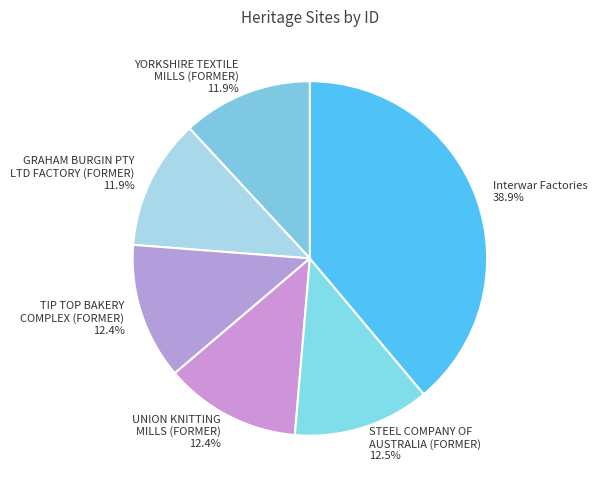

How many slices are in this pie chart?

6